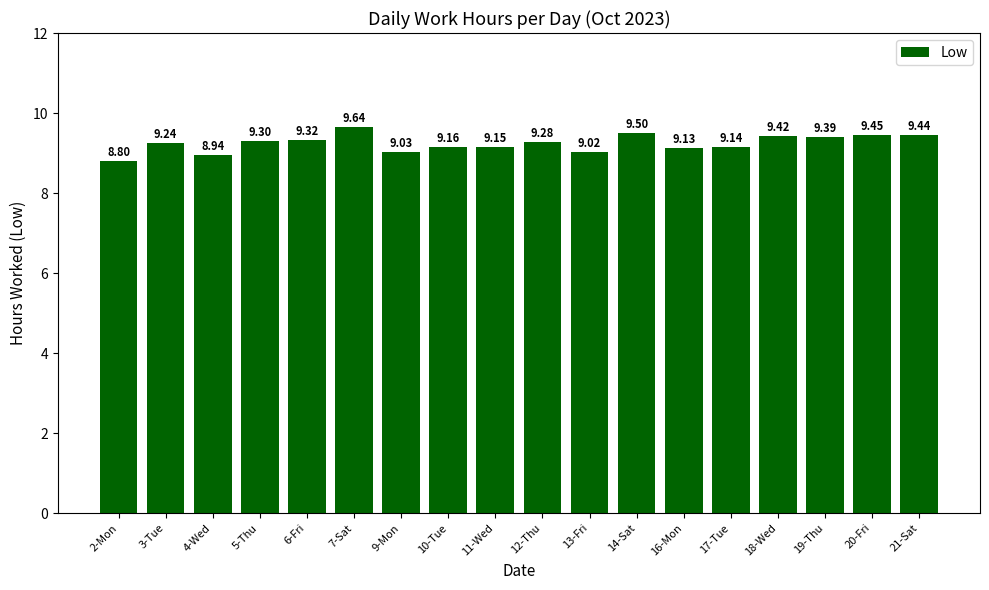

List the labels in order of value, smallest first.

2-Mon, 4-Wed, 13-Fri, 9-Mon, 16-Mon, 17-Tue, 11-Wed, 10-Tue, 3-Tue, 12-Thu, 5-Thu, 6-Fri, 19-Thu, 18-Wed, 21-Sat, 20-Fri, 14-Sat, 7-Sat